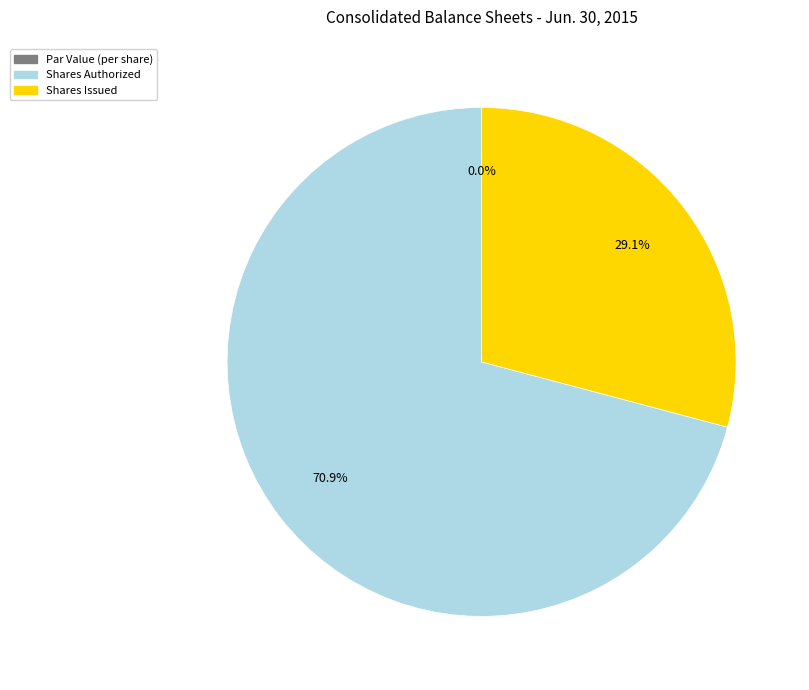

To the nearest percent, what is the difference between the largest and smallest slice percentages?

71%